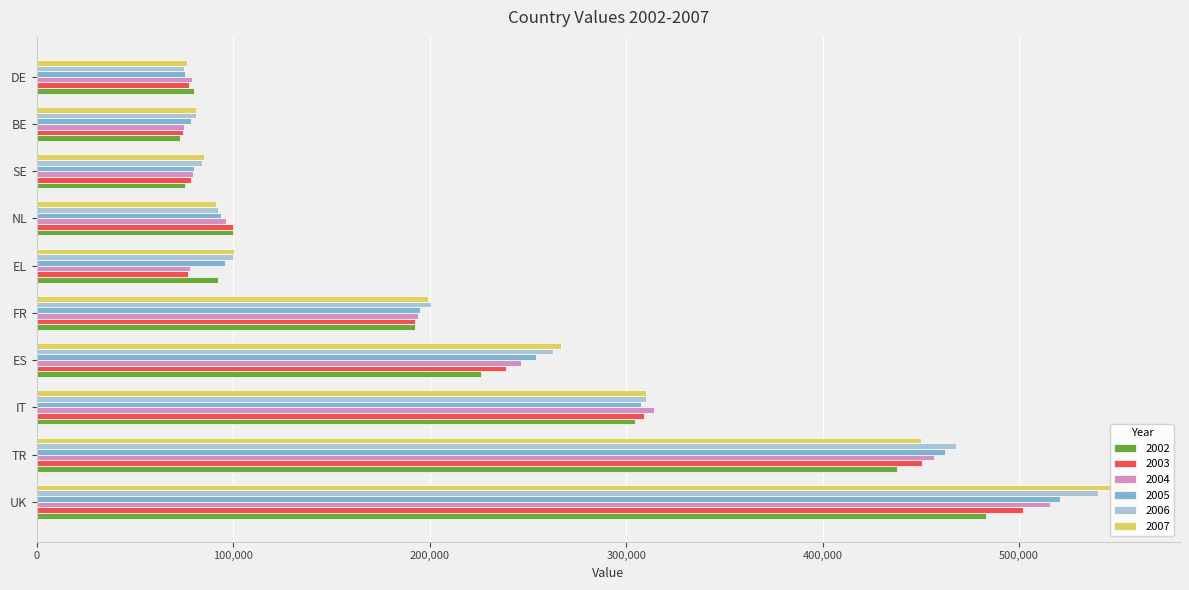

What is the average value of the 2007 series?

221452